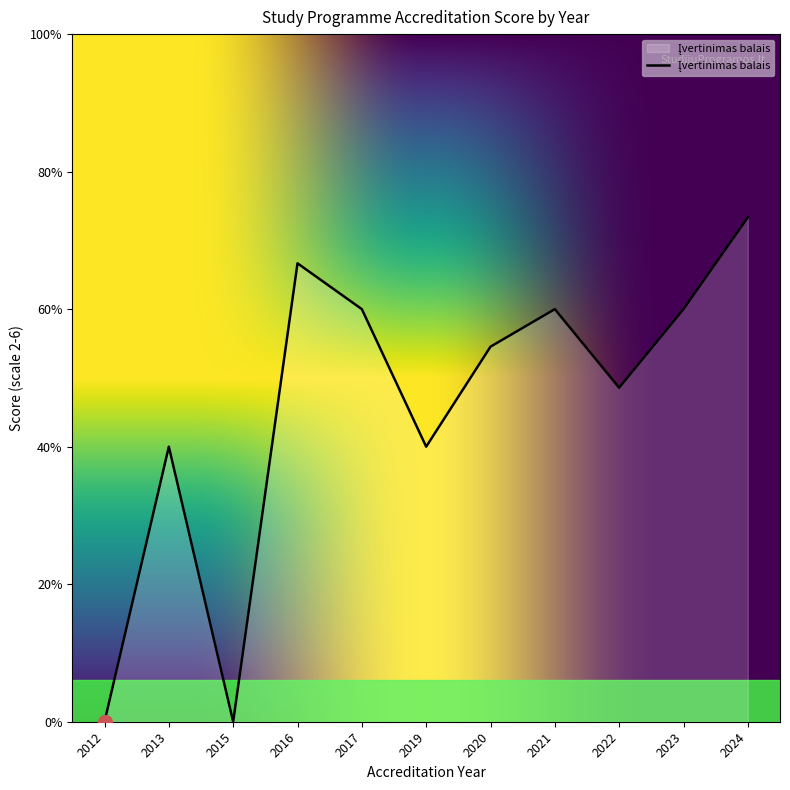

Does the chart display data point markers on the line(s)?

No